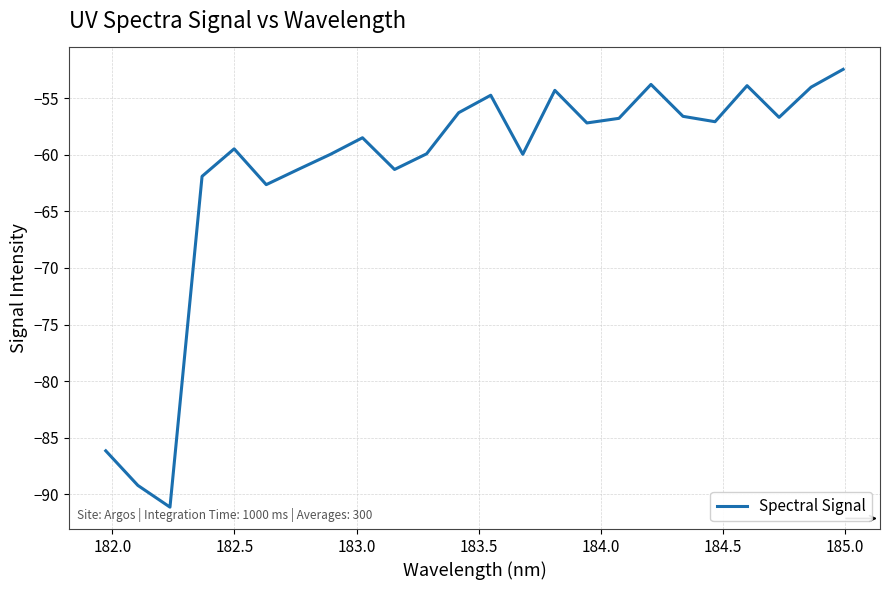

What is the maximum value shown in the chart?

-52.5